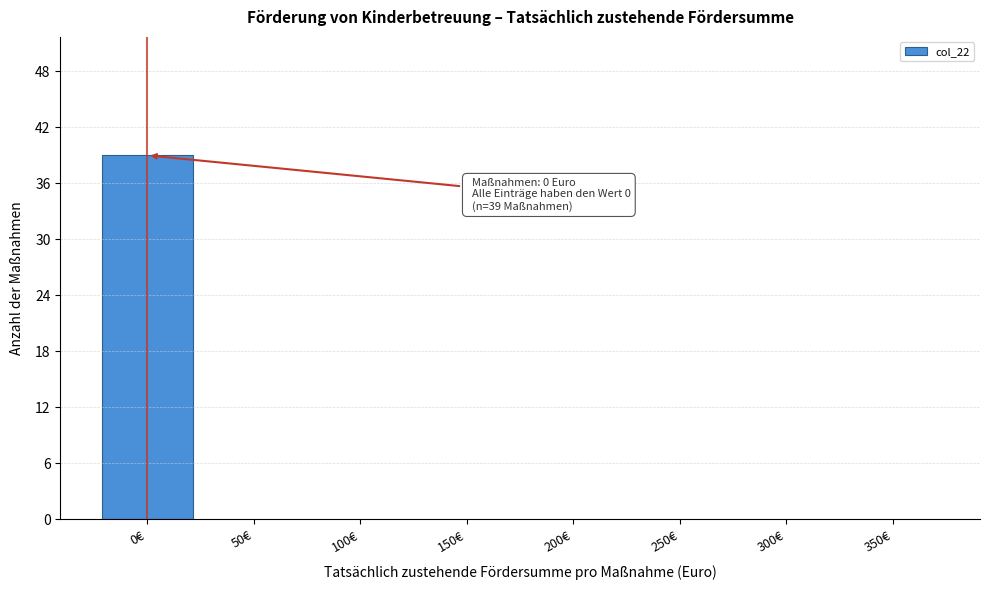

Reading left to right, what are all the values shown in this chart?

0€=39	50€=0	100€=0	150€=0	200€=0	250€=0	300€=0	350€=0